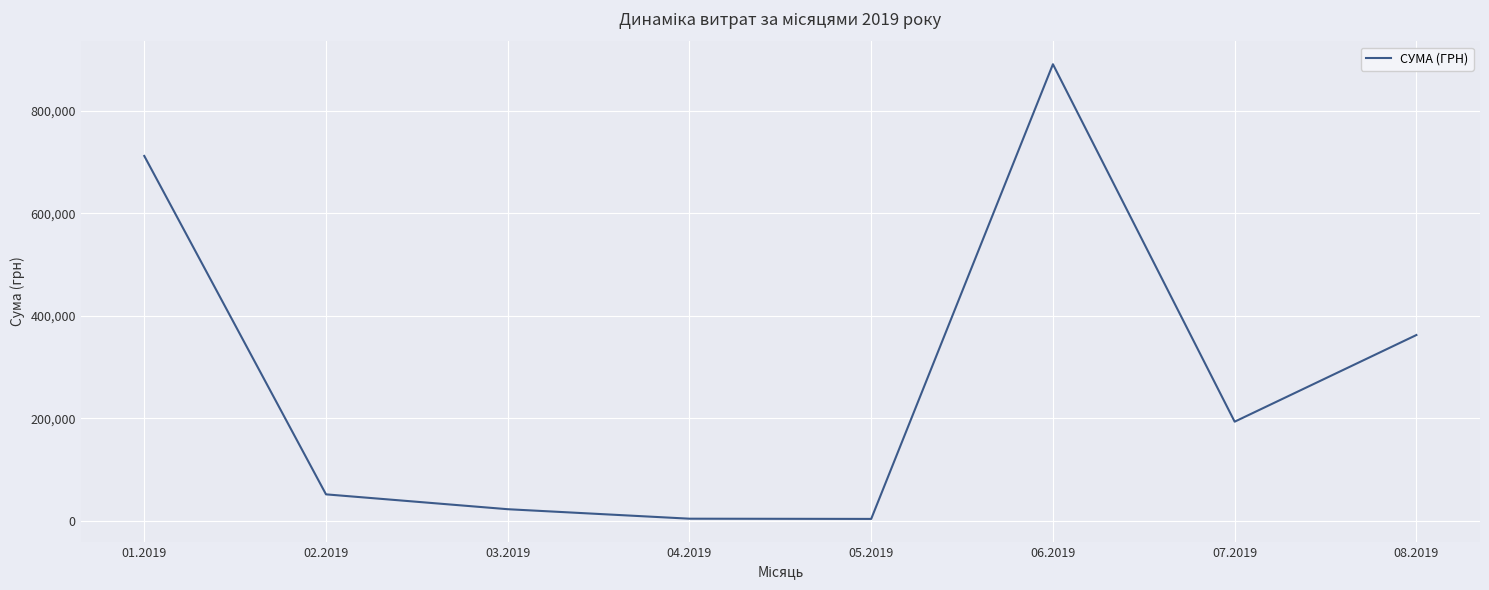

Is it true that the value at 08.2019 is 642912.6?

False